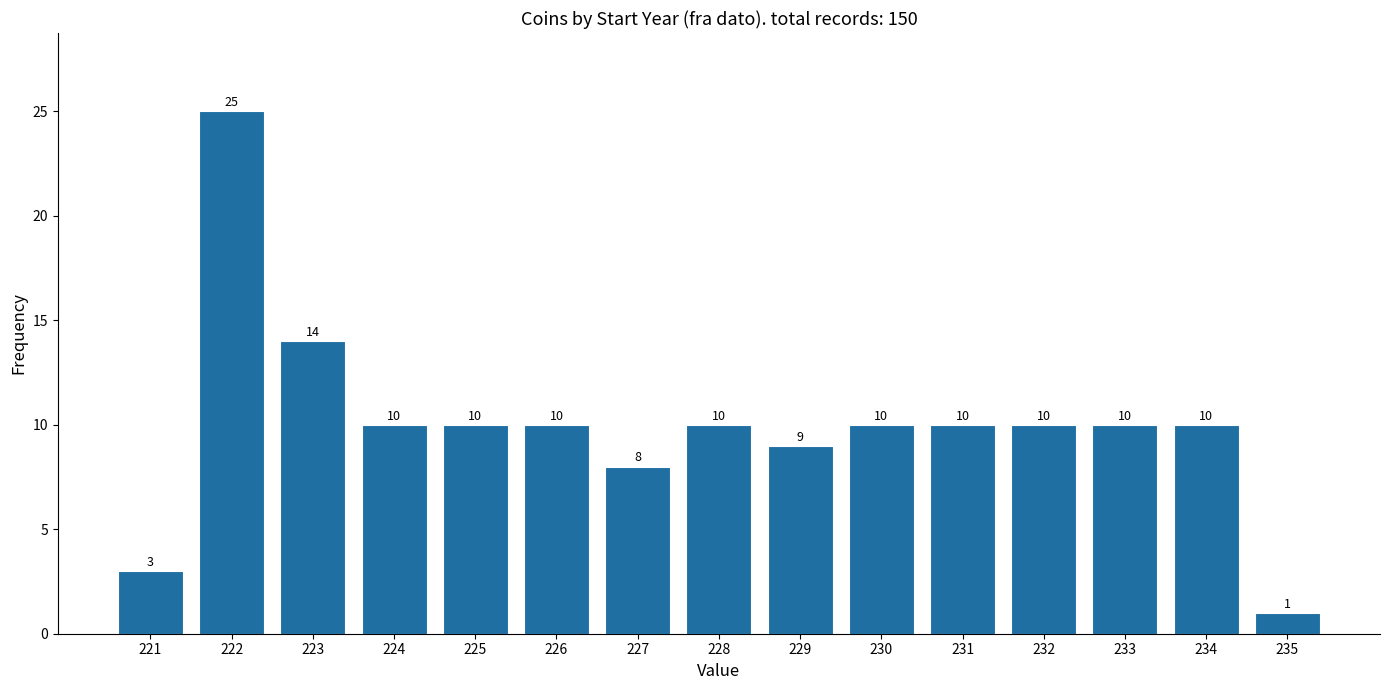

Reading right to left, what are all the values shown in this chart?

1	10	10	10	10	10	9	10	8	10	10	10	14	25	3